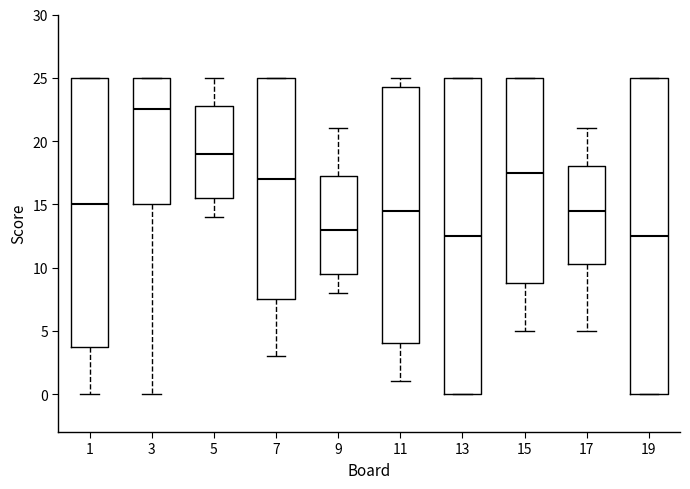

Which box has the highest median line?

3